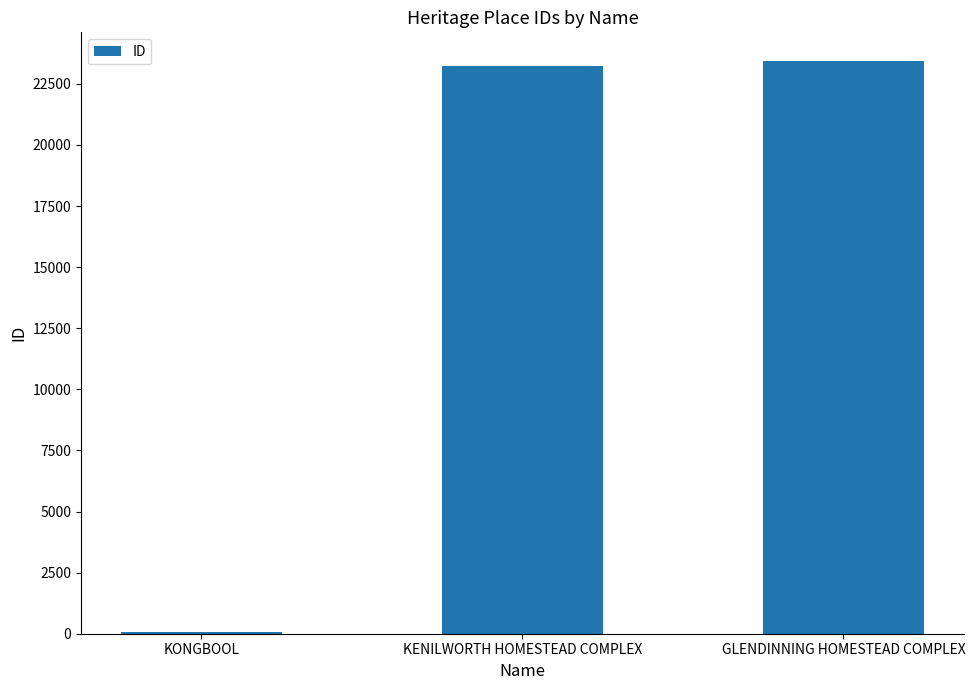

How many data points does each series have?

3